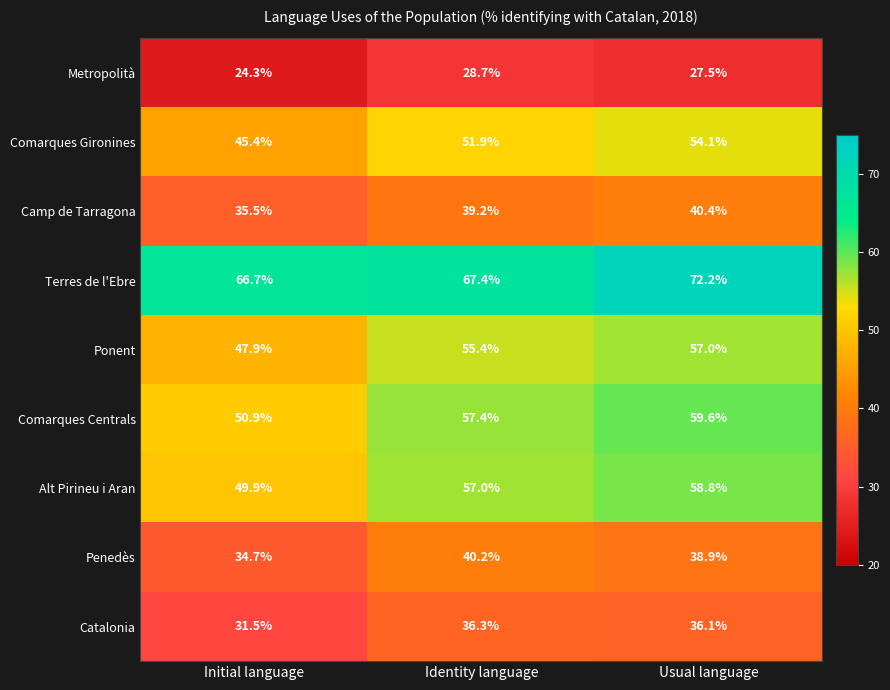

Where does the Penedès series first go above 38?

Identity language